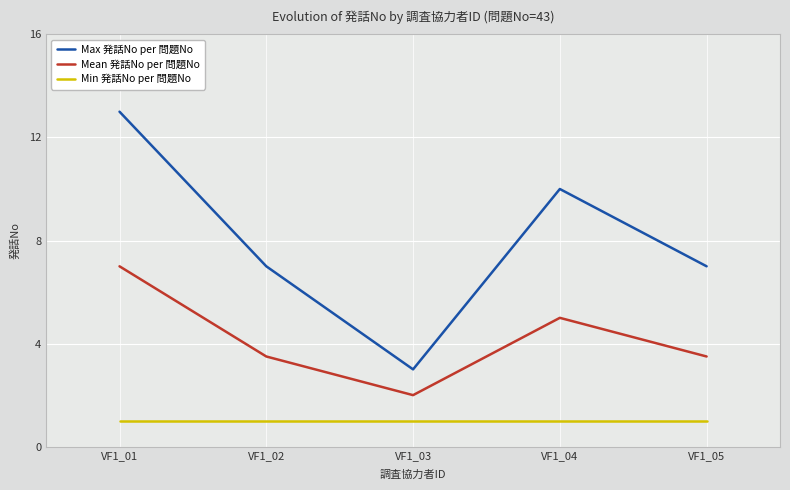

List the series in order of their overall mean, highest first.

Max 発話No per 問題No, Mean 発話No per 問題No, Min 発話No per 問題No